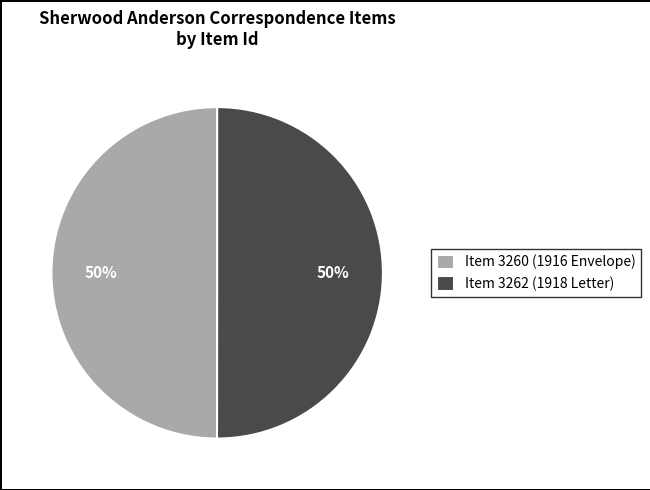

To the nearest percent, what portion does Item 3262 (1918 Letter) represent?

50%